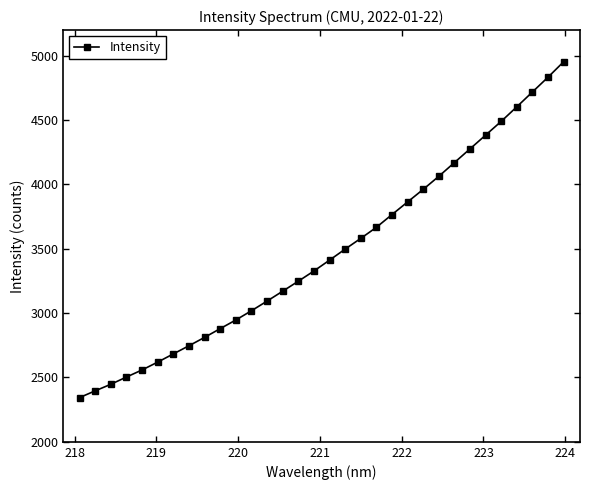

What is the greatest value displayed?

4953.9